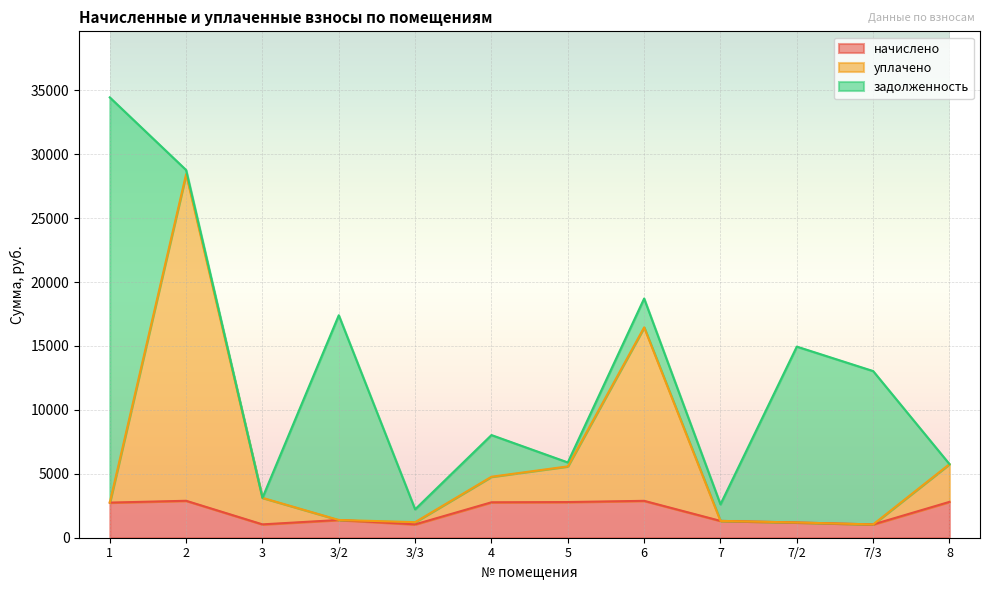

Count the number of categories in the chart.

12